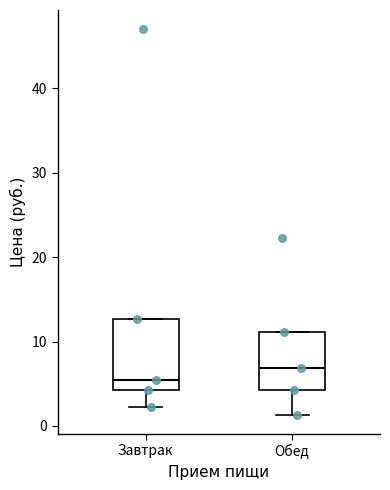

Which box's median line is the highest?

Обед